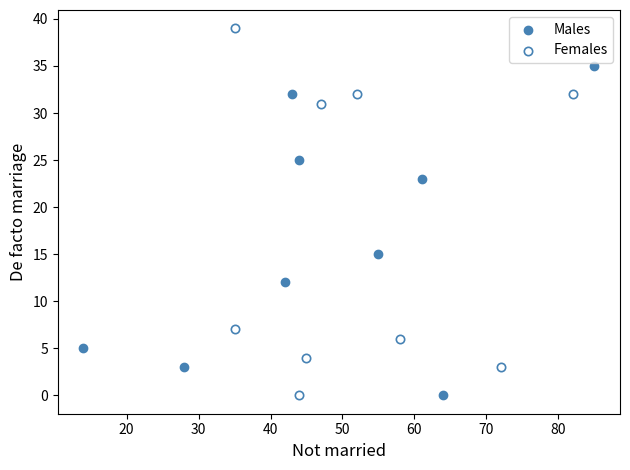

Which series reaches the maximum Y coordinate?

Females